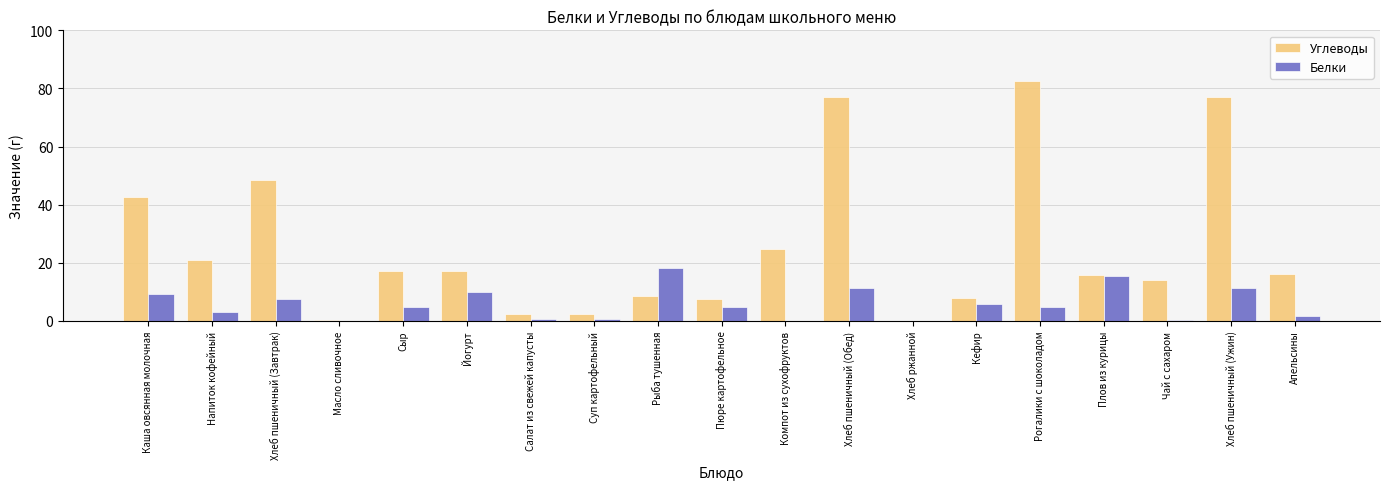

What is the approximate value of Углеводы at Сыр?

17.1